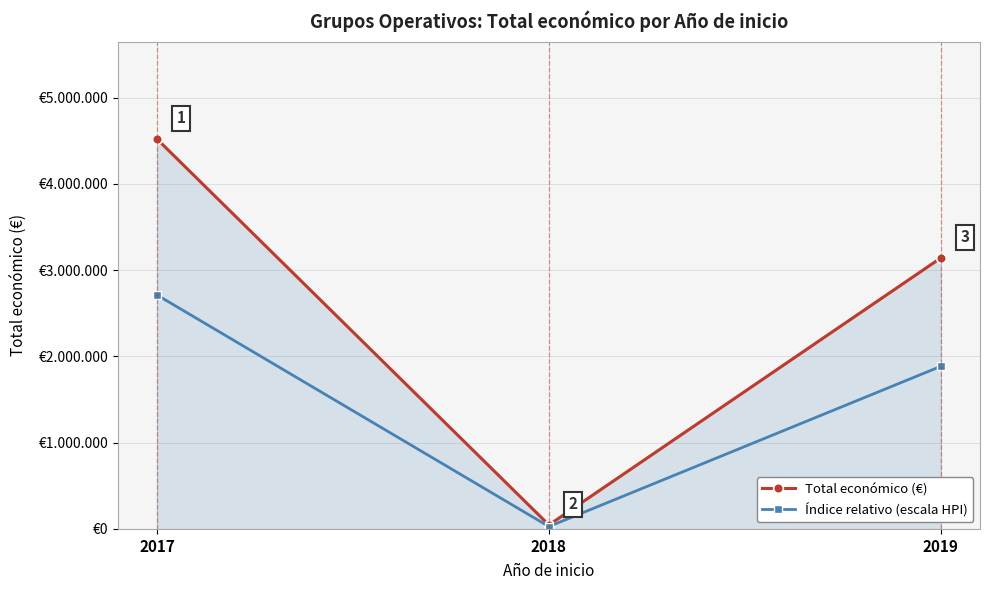

Which series has the largest total across all categories?

Total económico (€)